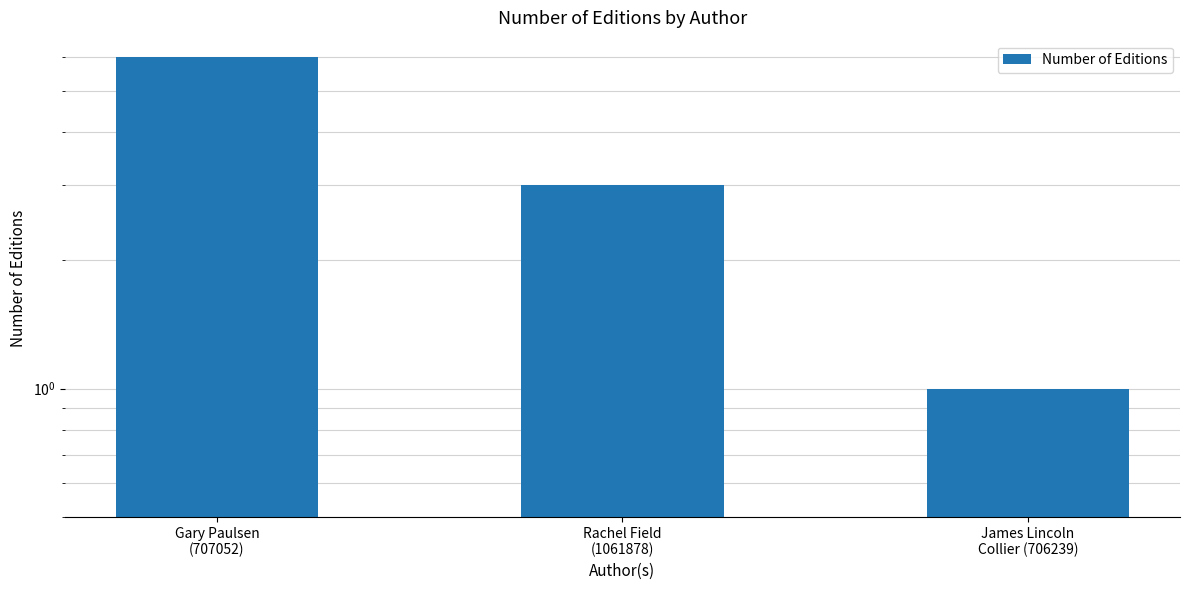

Between Gary Paulsen
(707052) and James Lincoln
Collier (706239), which is larger?

Gary Paulsen
(707052)